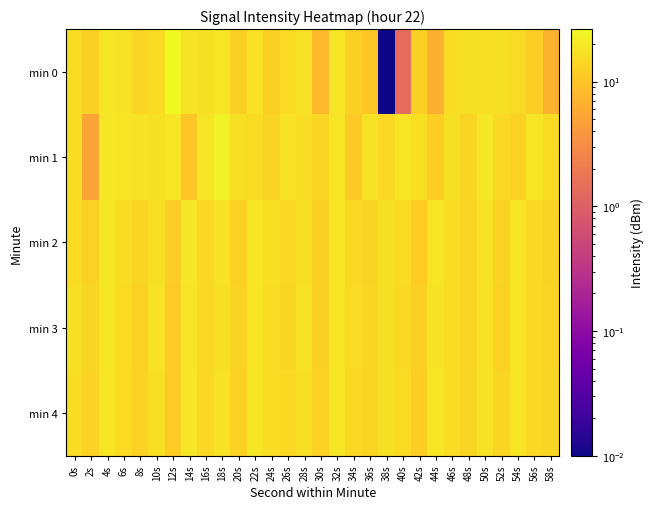

Reading left to right, what are all the values shown in this chart?

min 0: 0s=15.8	2s=12.4	4s=18.7	6s=17.2	8s=13.5	10s=15.5	12s=26.3	14s=17.4	16s=16.8	18s=17.7	20s=12.6	22s=17.5	24s=12.5	26s=15.4	28s=17.4	30s=8.0	32s=18.0	34s=12.2	36s=10.8	38s=0.0	40s=1.3	42s=12.4	44s=6.6	46s=15.8	48s=17.1	50s=16.3	52s=16.7	54s=15.6	56s=12.1	58s=6.9
min 1: 0s=15.7	2s=5.2	4s=19.0	6s=17.7	8s=17.4	10s=16.9	12s=17.7	14s=10.2	16s=18.3	18s=24.0	20s=17.0	22s=15.3	24s=13.4	26s=17.6	28s=16.1	30s=13.8	32s=18.7	34s=10.9	36s=17.2	38s=14.6	40s=17.9	42s=16.4	44s=12.0	46s=16.8	48s=14.2	50s=19.0	52s=15.1	54s=12.7	56s=18.3	58s=15.6
min 2: 0s=15.3	2s=13.0	4s=18.4	6s=15.8	8s=13.6	10s=17.1	12s=11.9	14s=19.2	16s=14.7	18s=17.3	20s=12.8	22s=18.0	24s=16.2	26s=14.4	28s=16.7	30s=12.3	32s=17.8	34s=15.0	36s=13.2	38s=16.9	40s=15.4	42s=11.7	44s=18.2	46s=16.0	48s=13.8	50s=17.5	52s=13.1	54s=17.7	56s=14.8	58s=13.4
min 3: 0s=16.7	2s=14.1	4s=18.6	6s=15.2	8s=12.9	10s=17.4	12s=11.6	14s=18.5	16s=14.9	18s=17.0	20s=13.3	22s=18.1	24s=15.7	26s=14.0	28s=17.2	30s=12.6	32s=17.9	34s=15.3	36s=13.5	38s=16.8	40s=15.1	42s=12.4	44s=17.6	46s=15.9	48s=13.7	50s=17.3	52s=13.0	54s=18.2	56s=14.6	58s=13.8
min 4: 0s=16.0	2s=13.4	4s=18.1	6s=15.5	8s=13.2	10s=16.7	12s=11.8	14s=18.9	16s=14.6	18s=17.4	20s=12.9	22s=18.3	24s=15.8	26s=14.3	28s=17.0	30s=12.7	32s=18.4	34s=14.9	36s=13.7	38s=17.1	40s=15.2	42s=12.1	44s=17.8	46s=16.1	48s=13.9	50s=17.2	52s=13.5	54s=18.0	56s=14.7	58s=14.1